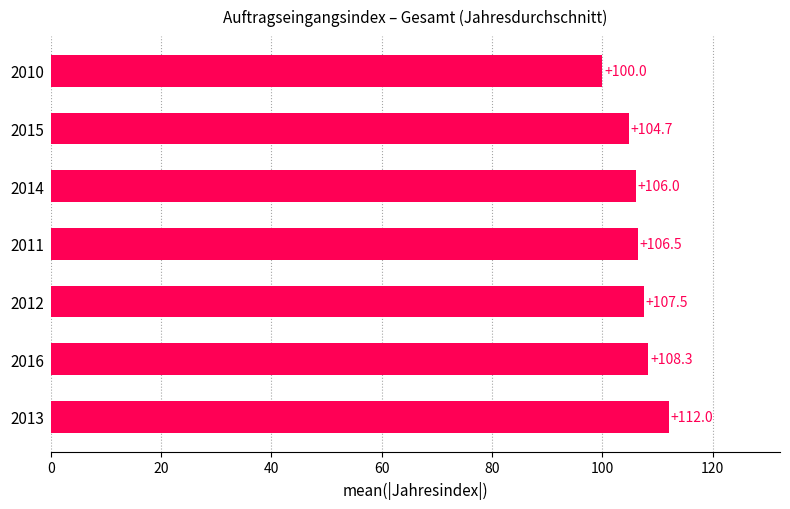

What is the change in value from 2016 to 2010?

-8.3